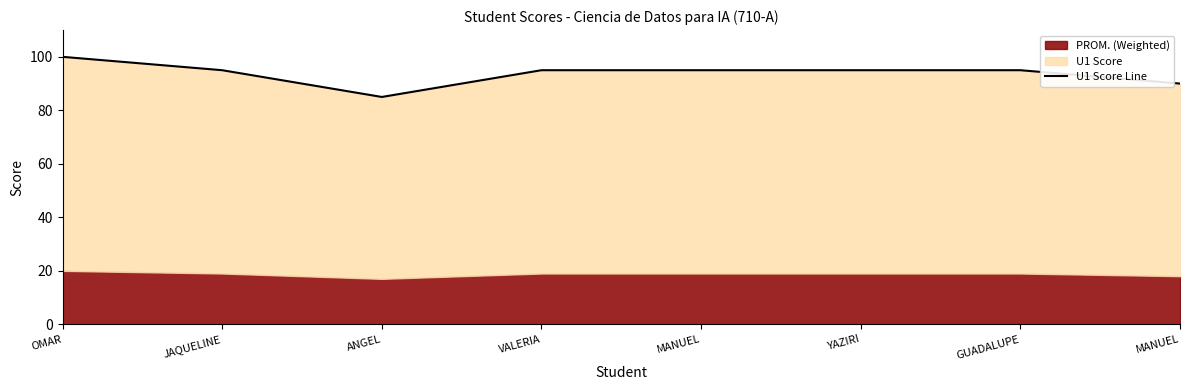

True or false: the data has more than 0 interior local peaks.

False